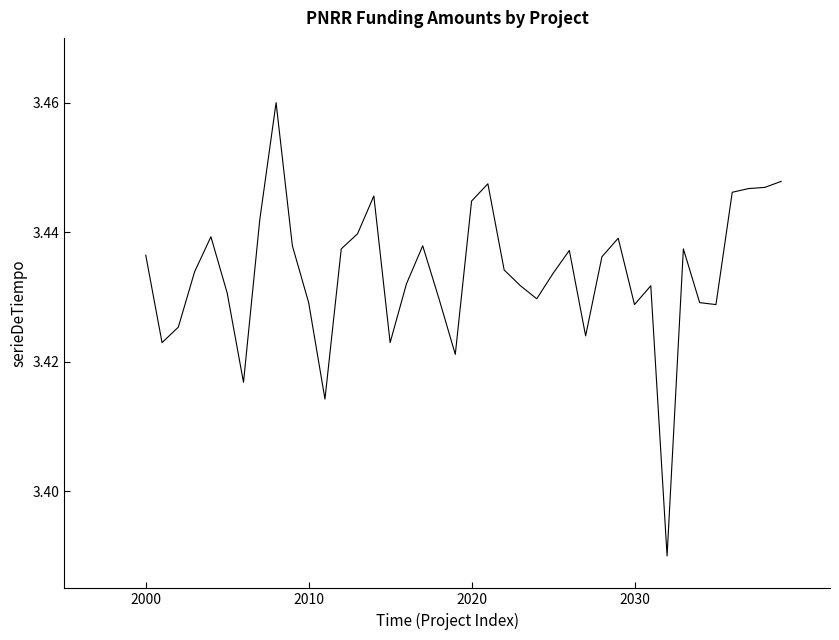

How many lines are shown in the chart?

1